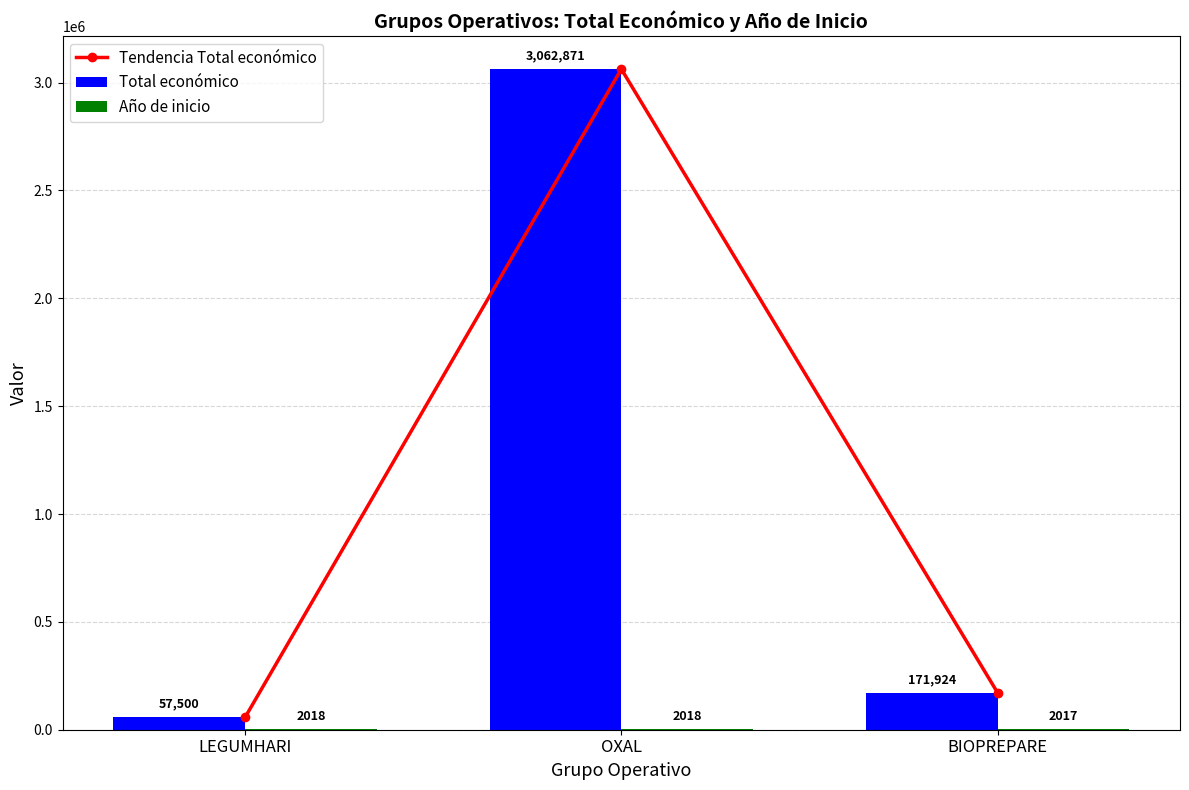

Does the chart contain any negative values?

No